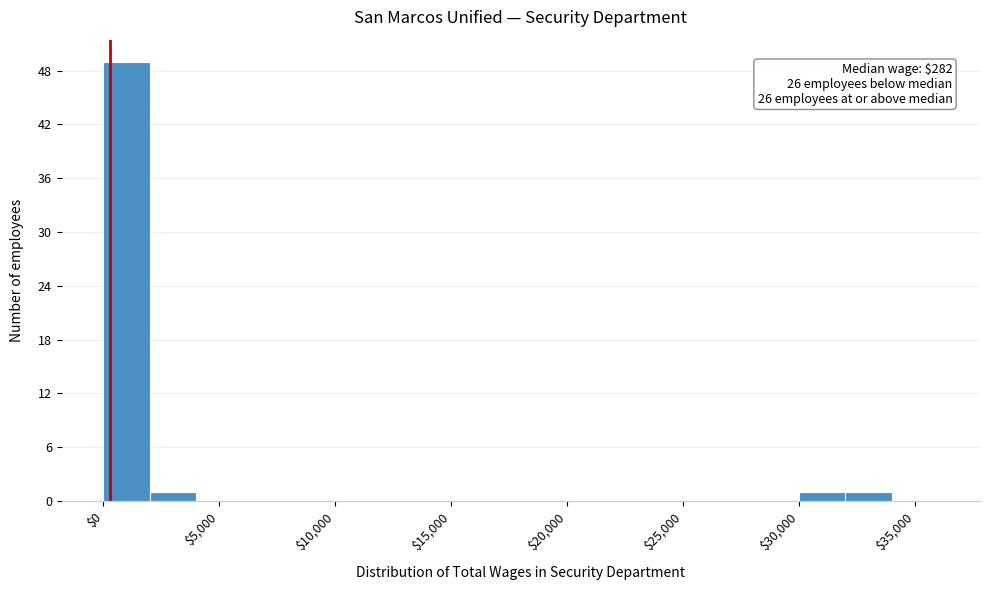

Over which range of the x-axis is the bar tallest?

0 to 2000